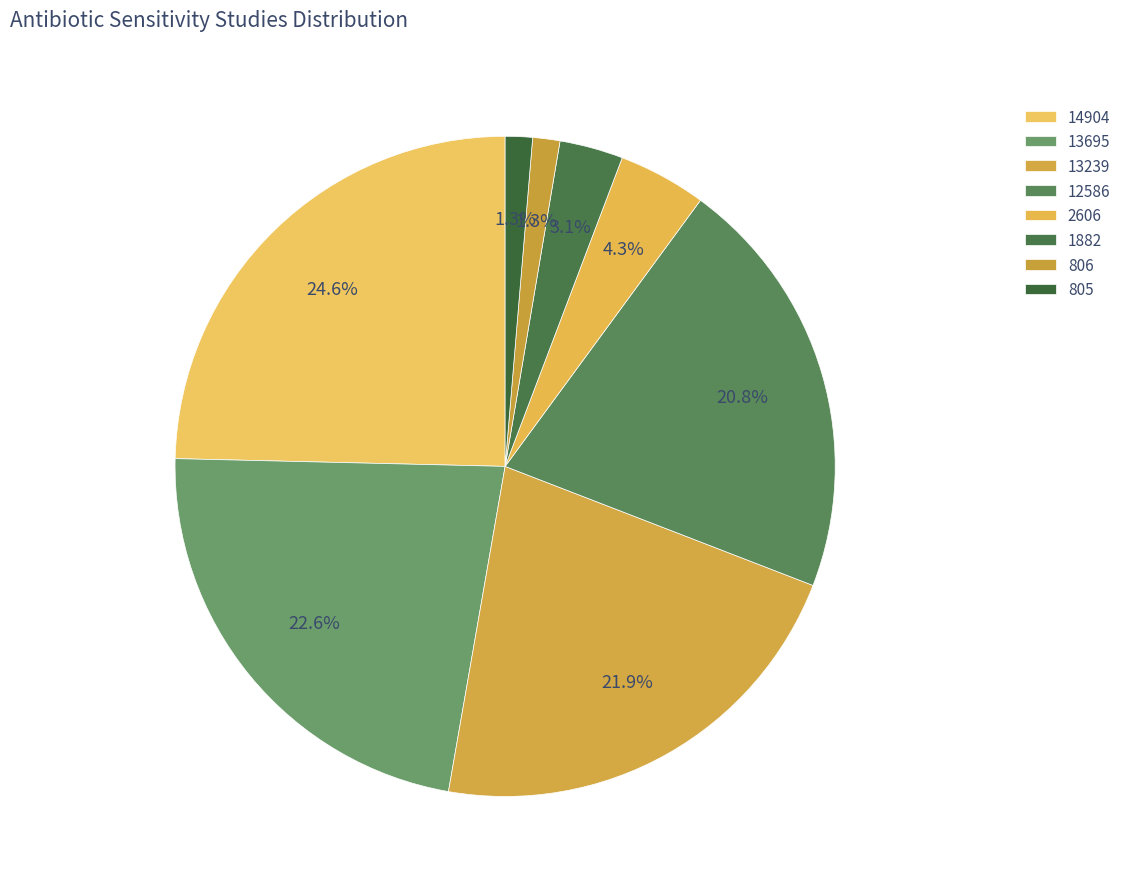

How much of the chart is everything except 12586?

79.2%